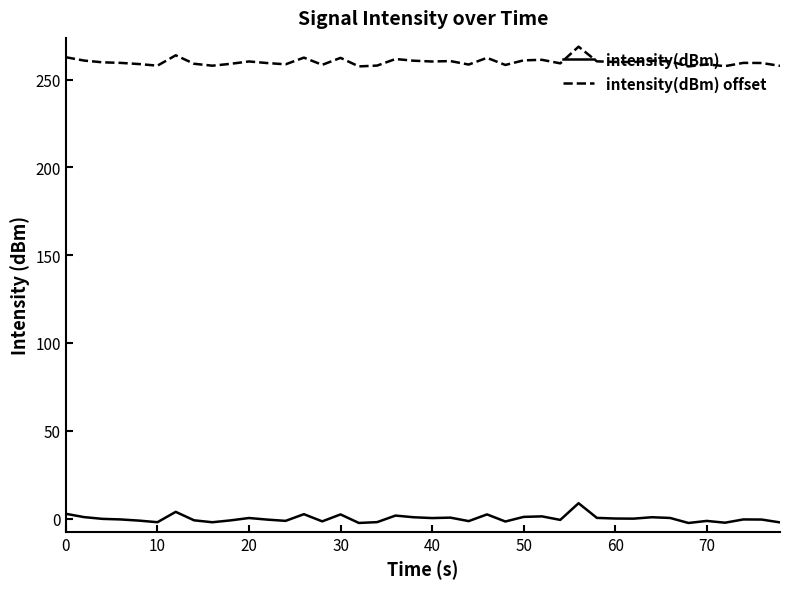

True or false: intensity(dBm) has more than 2 interior local peaks.

True